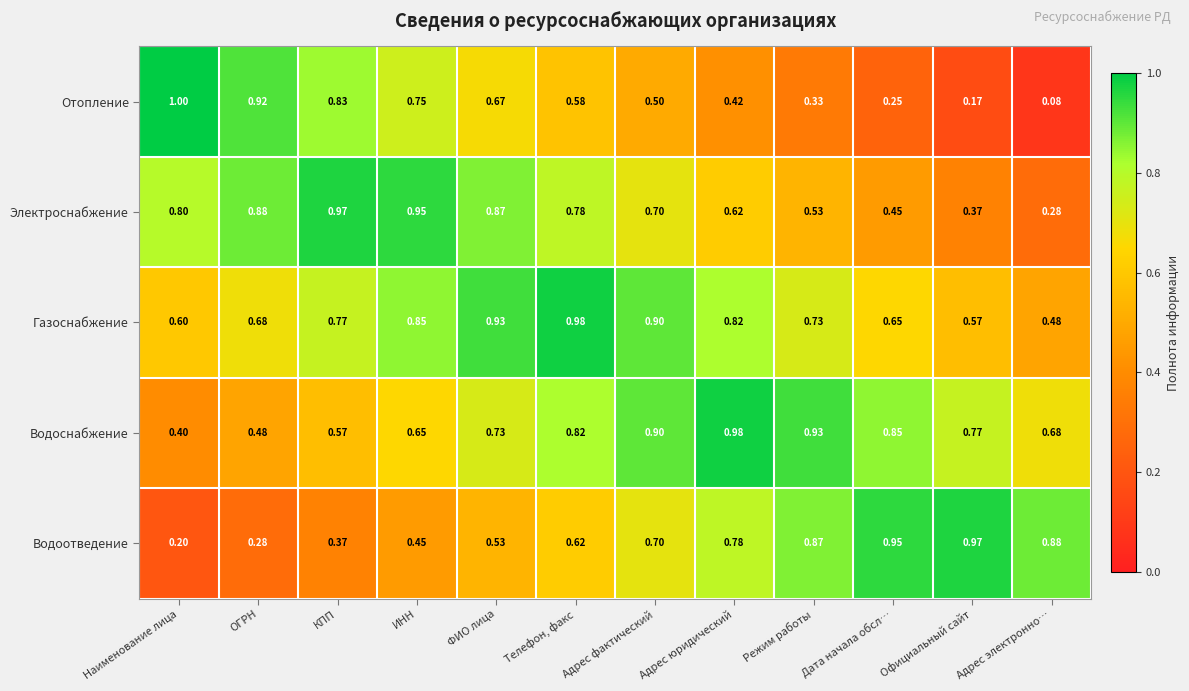

Rank the series at Дата начала обсл… from lowest to highest value.

Отопление, Электроснабжение, Газоснабжение, Водоснабжение, Водоотведение